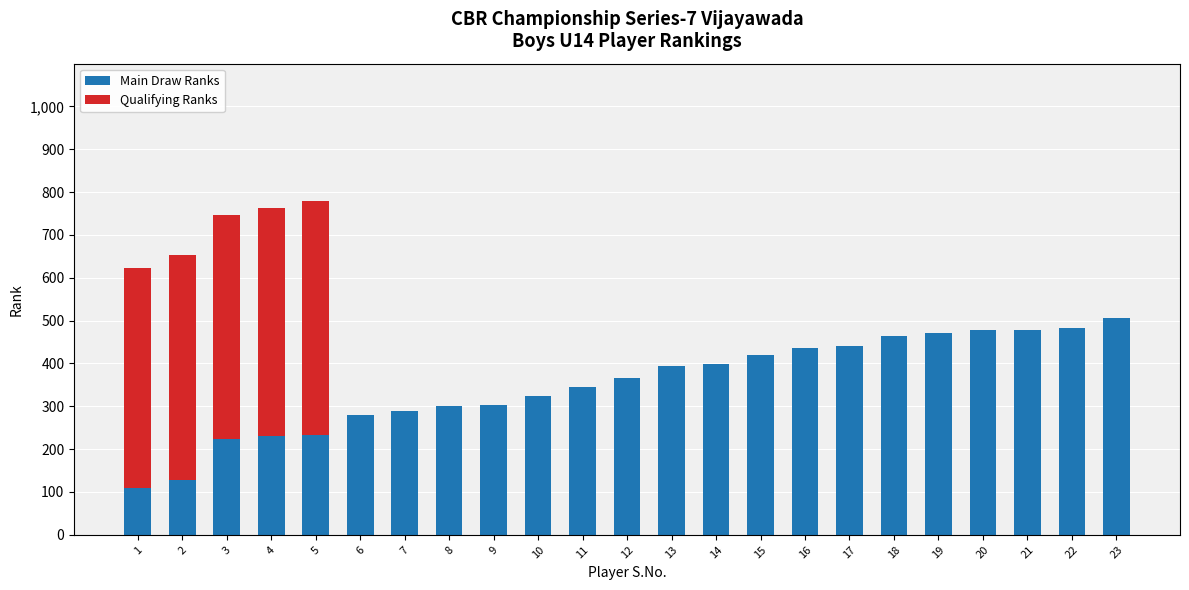

Does the chart contain stacked bars?

Yes